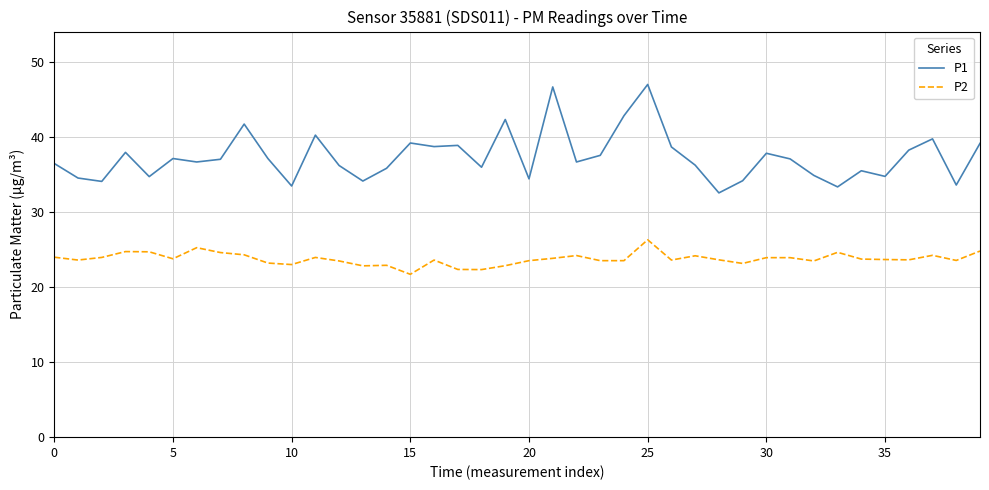

List the series in order of their overall mean, lowest first.

P2, P1